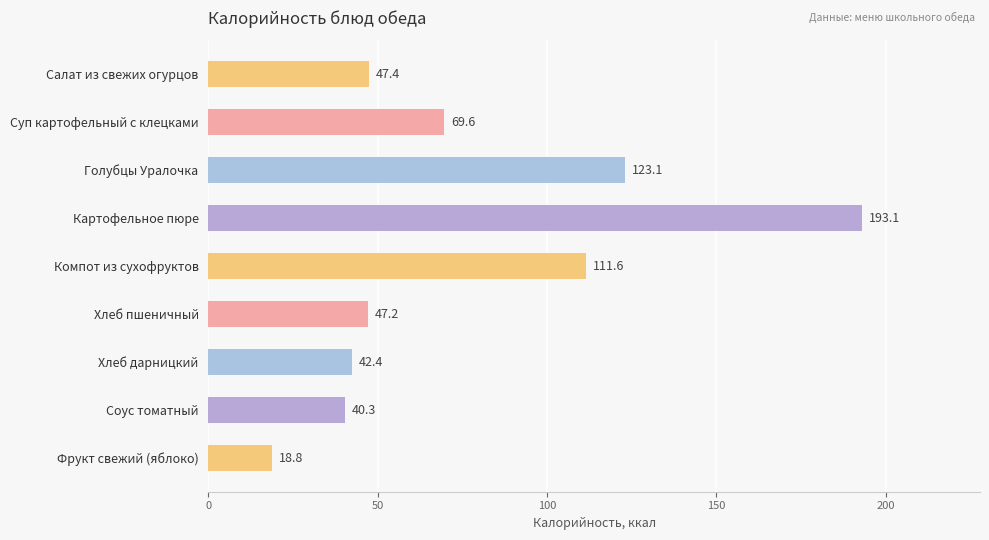

Approximately how many times larger is the value at Салат из свежих огурцов compared to Хлеб пшеничный?

1.0